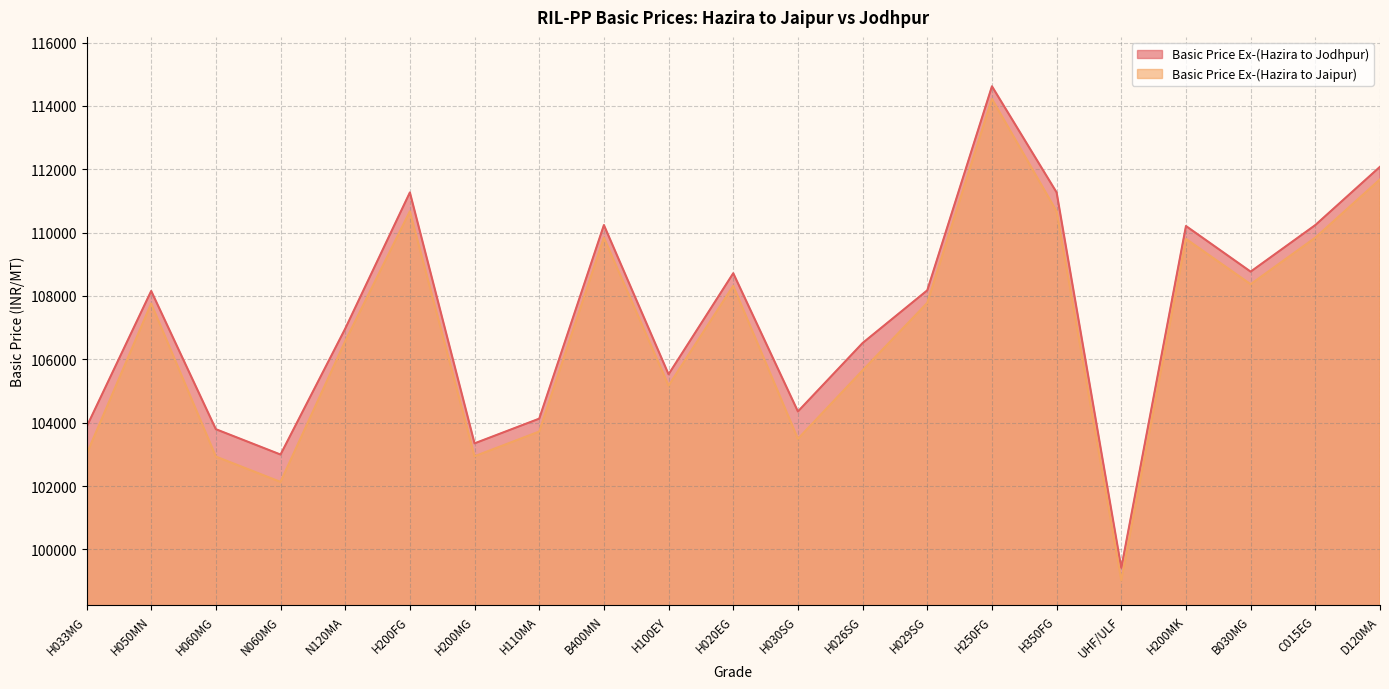

What is the label of the 9th point from the right?

H026SG